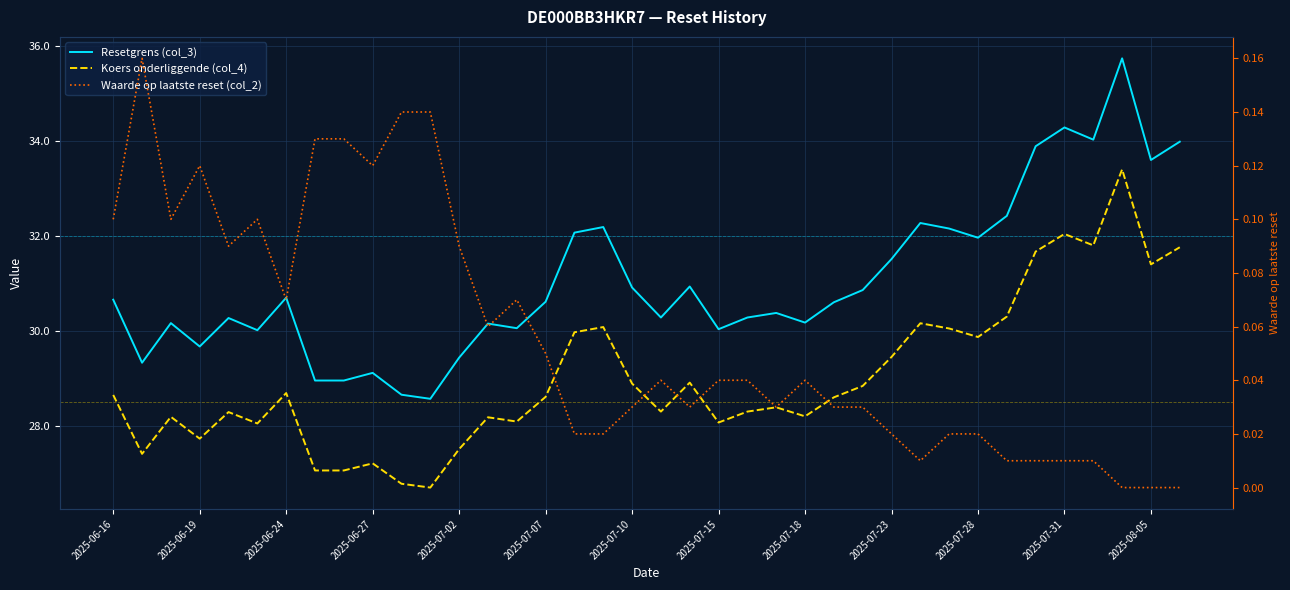

Rank the series by their maximum value, from lowest to highest.

Waarde op laatste reset (col_2), Koers onderliggende (col_4), Resetgrens (col_3)